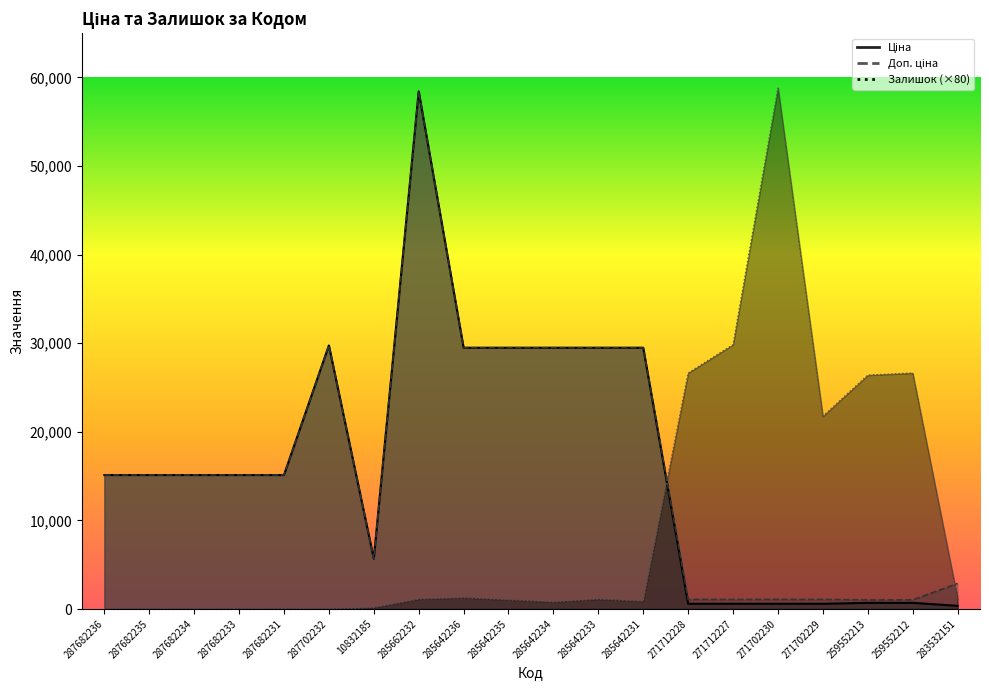

Where is Ціна nearest to the value 29393?

285642236